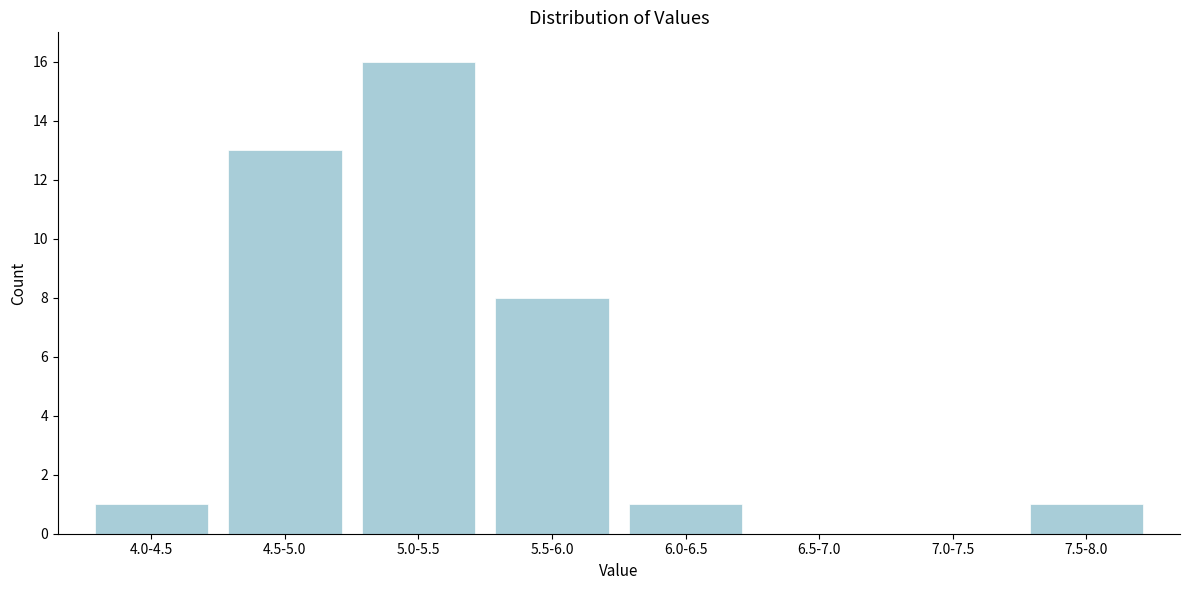

Reading left to right, extract all data points from this chart.

4.0-4.5=1	4.5-5.0=13	5.0-5.5=16	5.5-6.0=8	6.0-6.5=1	6.5-7.0=0	7.0-7.5=0	7.5-8.0=1